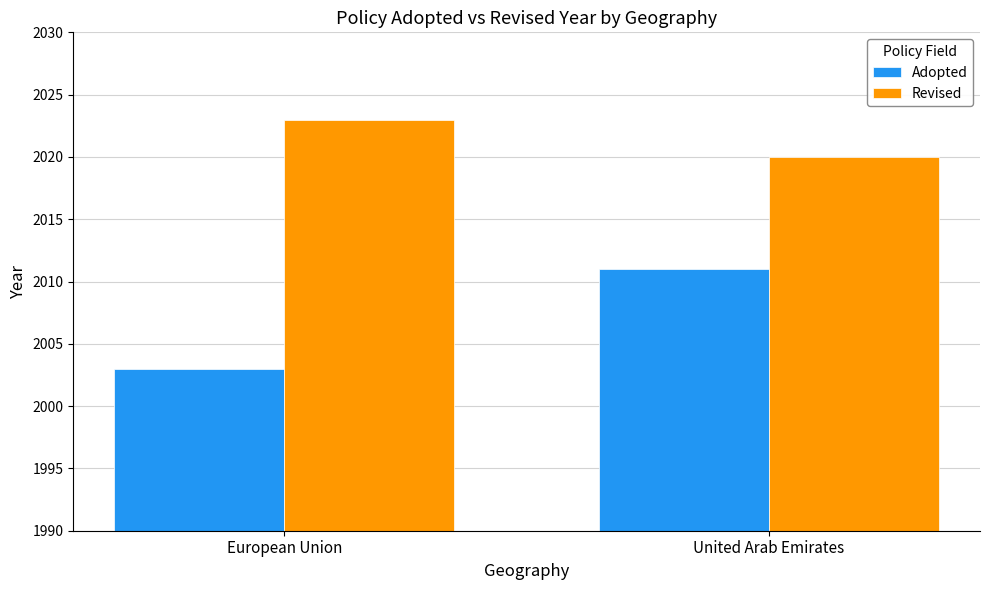

Count the number of data series in this chart.

2